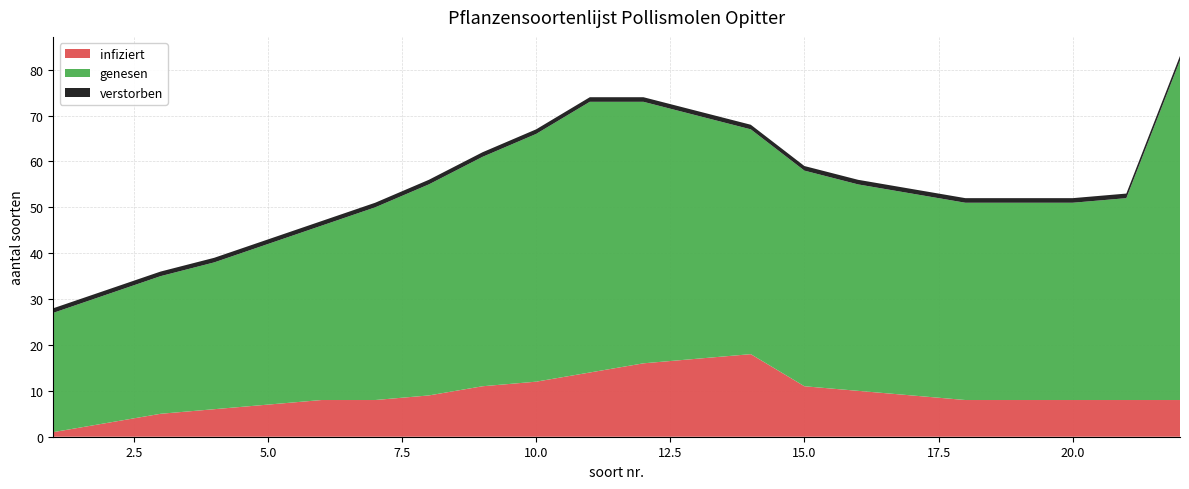

The value of infiziert at 10.0 is 4. True or false?

False